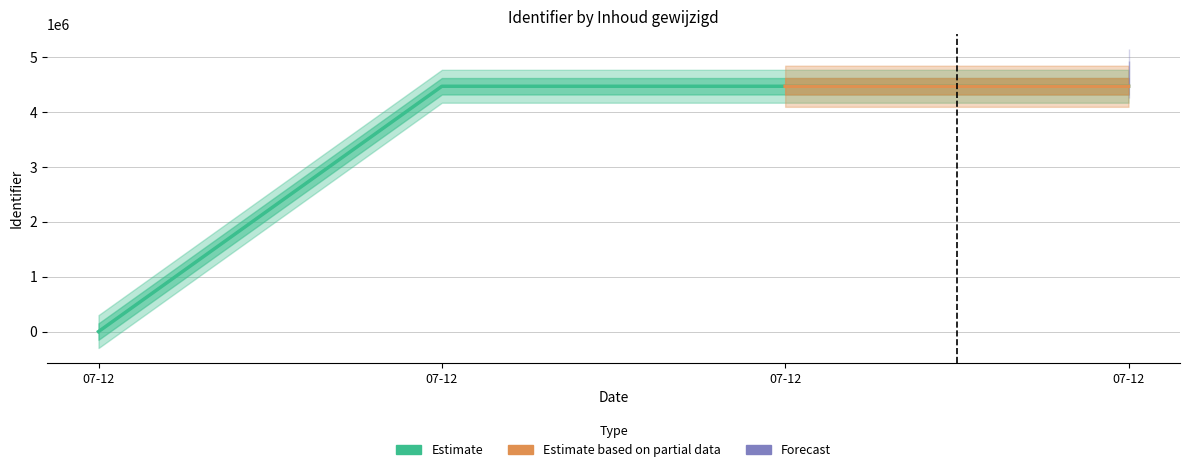

How many series are shown in this chart?

3